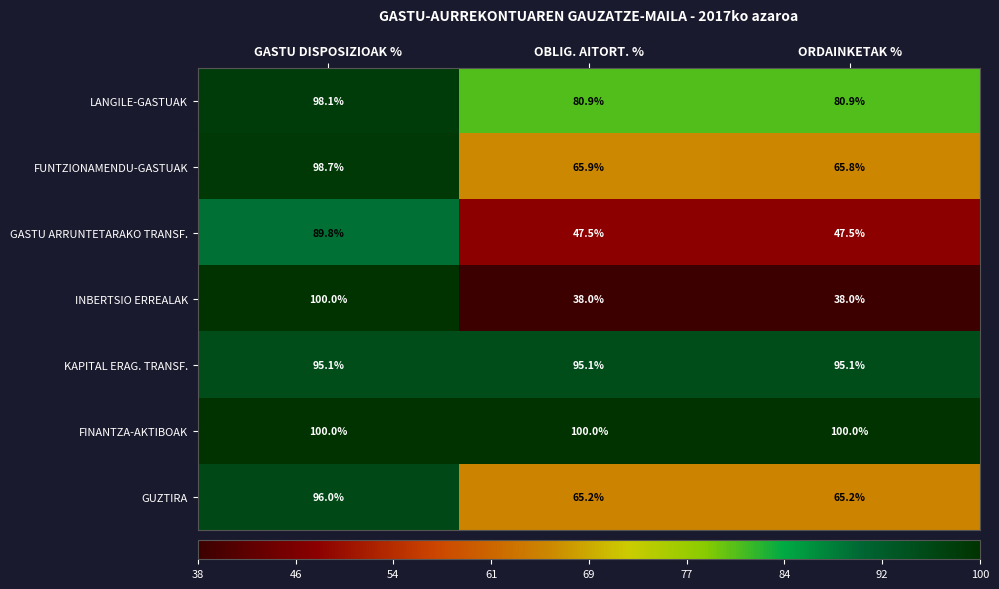

Which category has the highest value in the FUNTZIONAMENDU-GASTUAK series?

GASTU DISPOSIZIOAK %